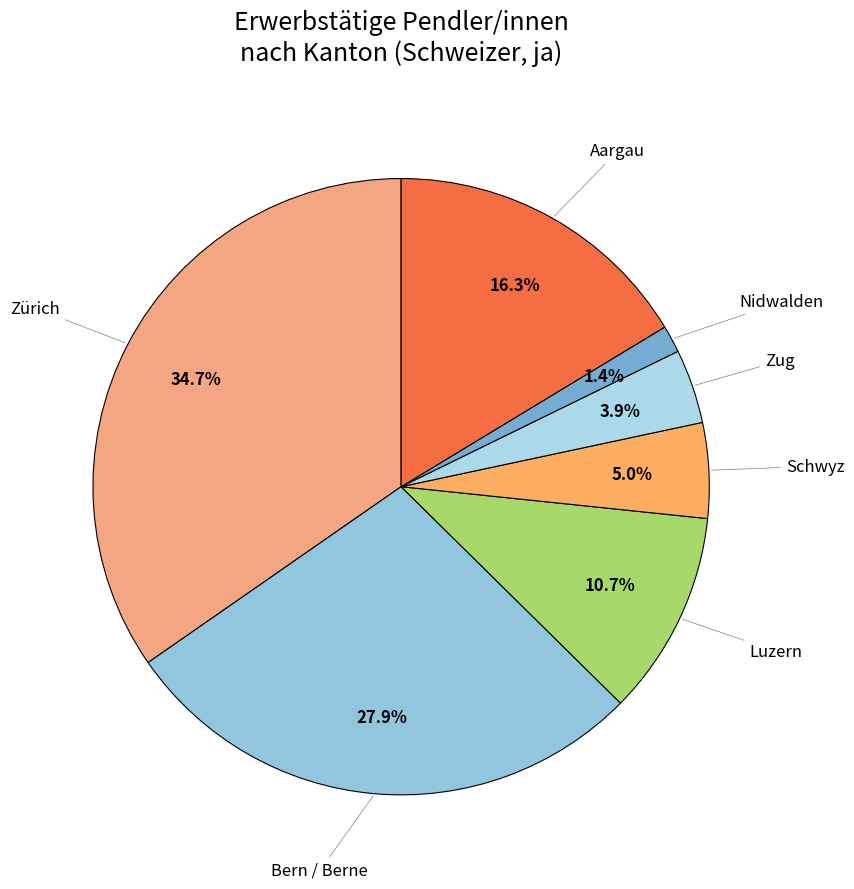

How many segments does this pie chart have?

7